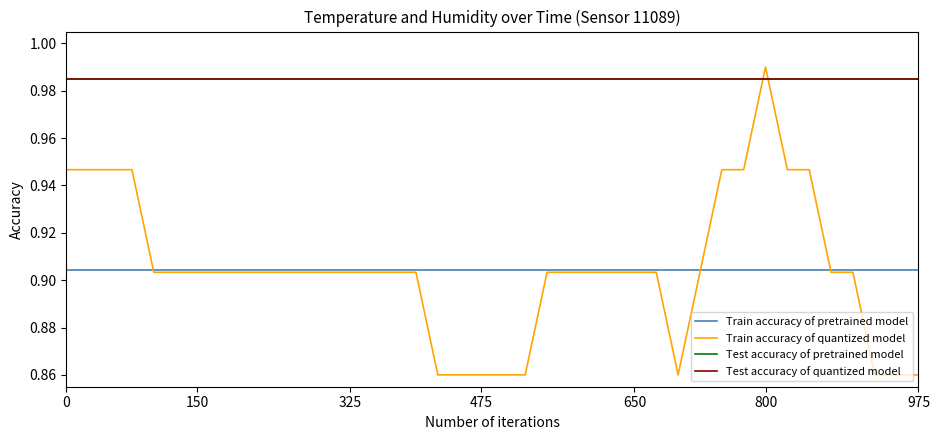

At how many categories does at least one series exceed 0?

40